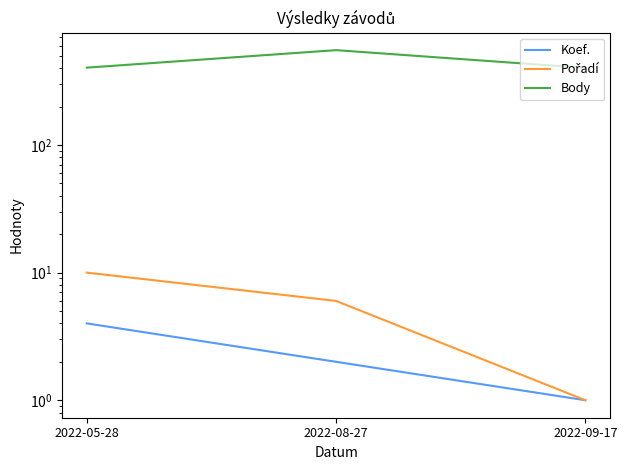

What is the label of the 2nd point from the right?

2022-08-27